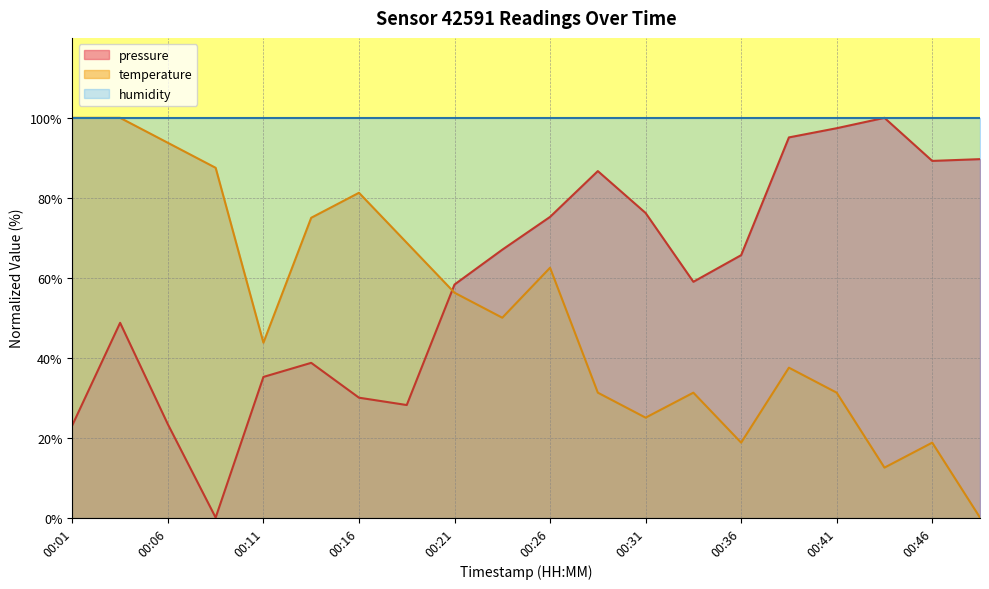

How many lines are shown in the chart?

2